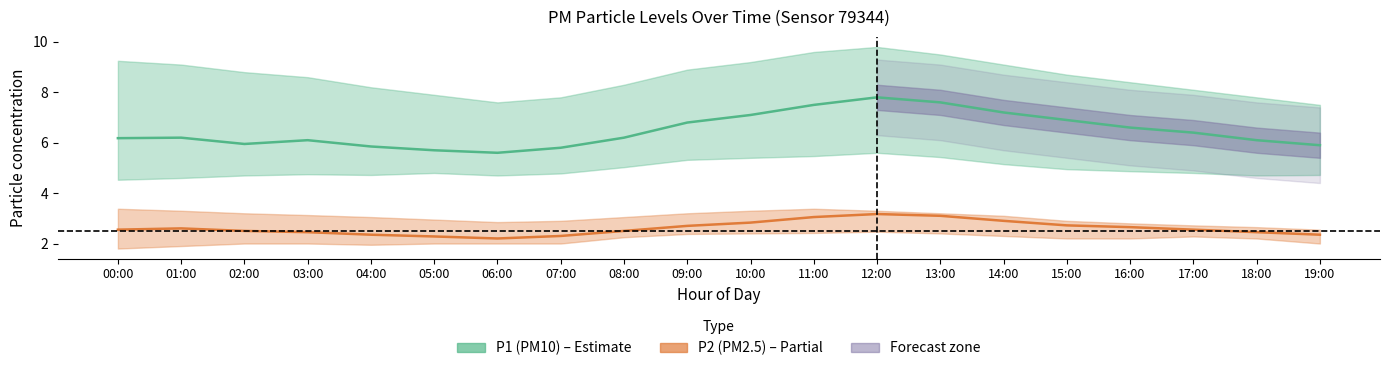

How many interior local valleys does the P1 (PM10) series have?

2